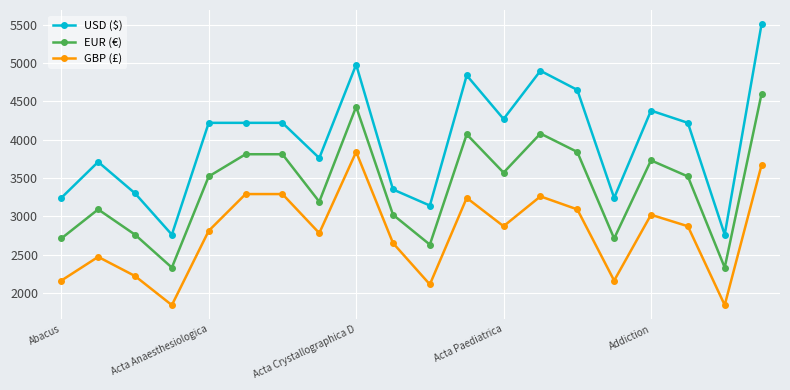

What is the smallest value displayed?

1840